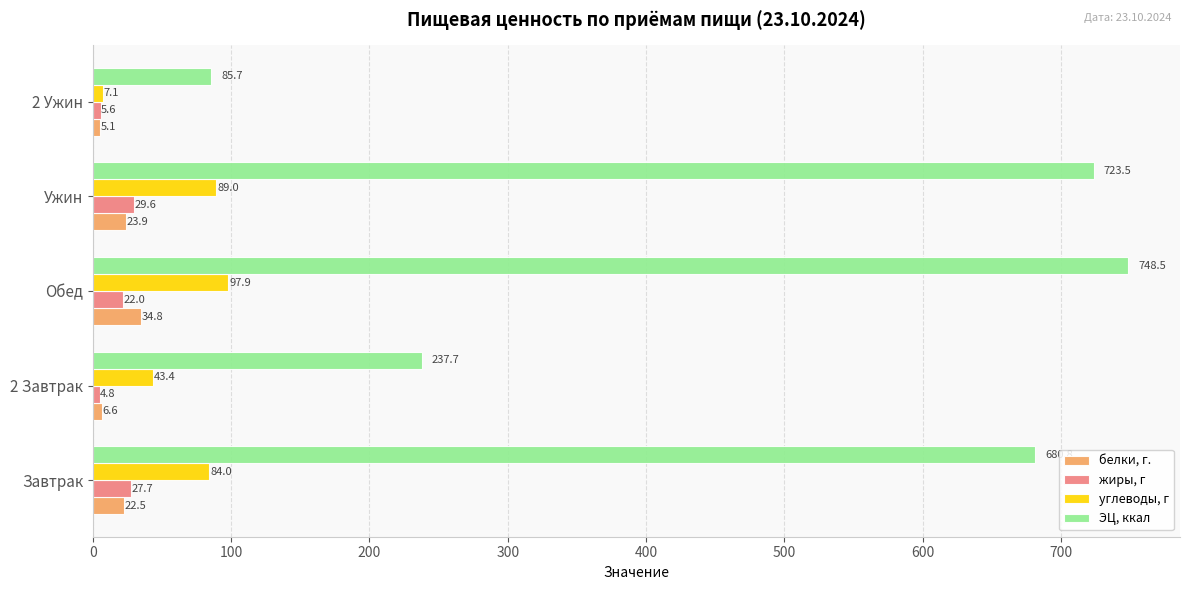

What is the sum of all белки, г. values?

92.9